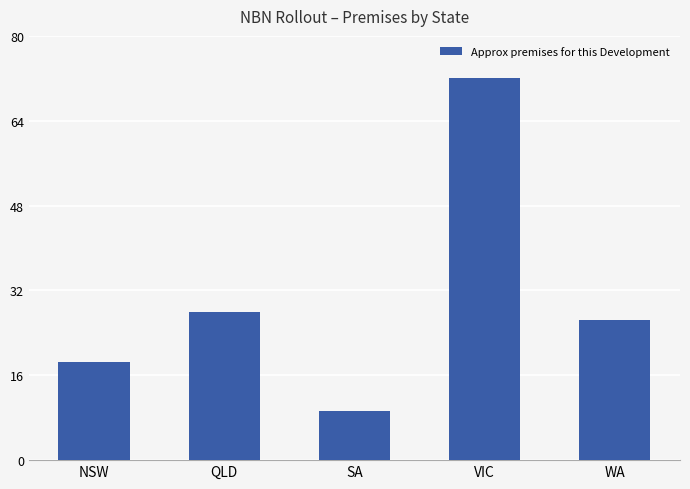

Count the number of data series in this chart.

1